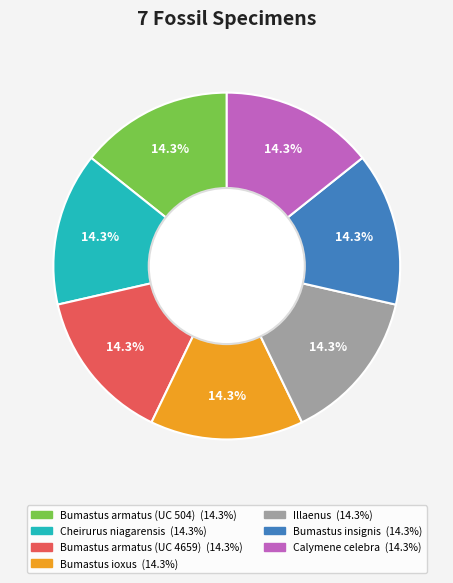

Is Calymene celebra the majority of the pie?

No